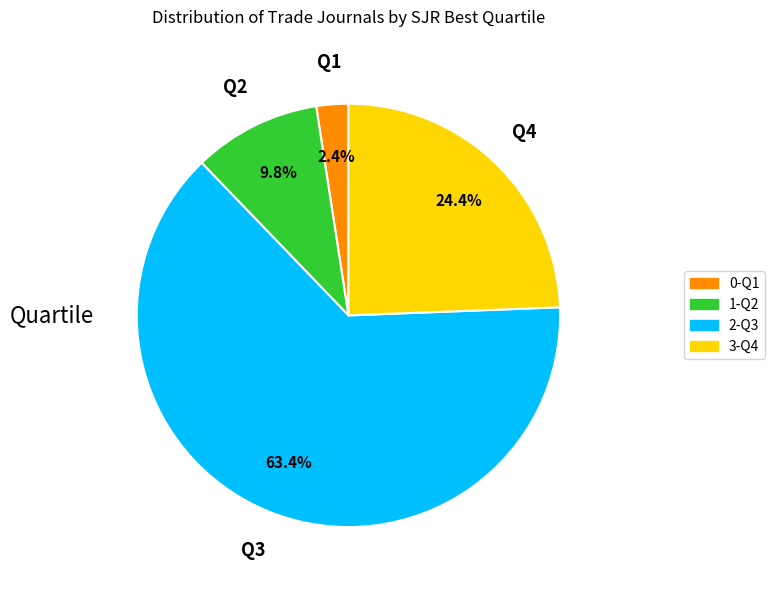

Does 2-Q3 represent more than half of the total?

Yes